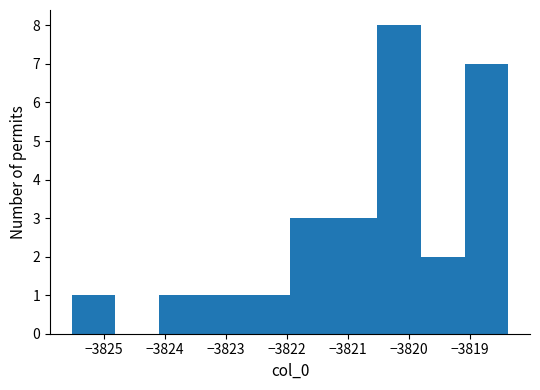

How tall is the bar that spans -3822.0 to -3821.2 on the x-axis? Neither the bar edges nor the heights are printed on the chart, so give them approximately, as read against the axes.

3